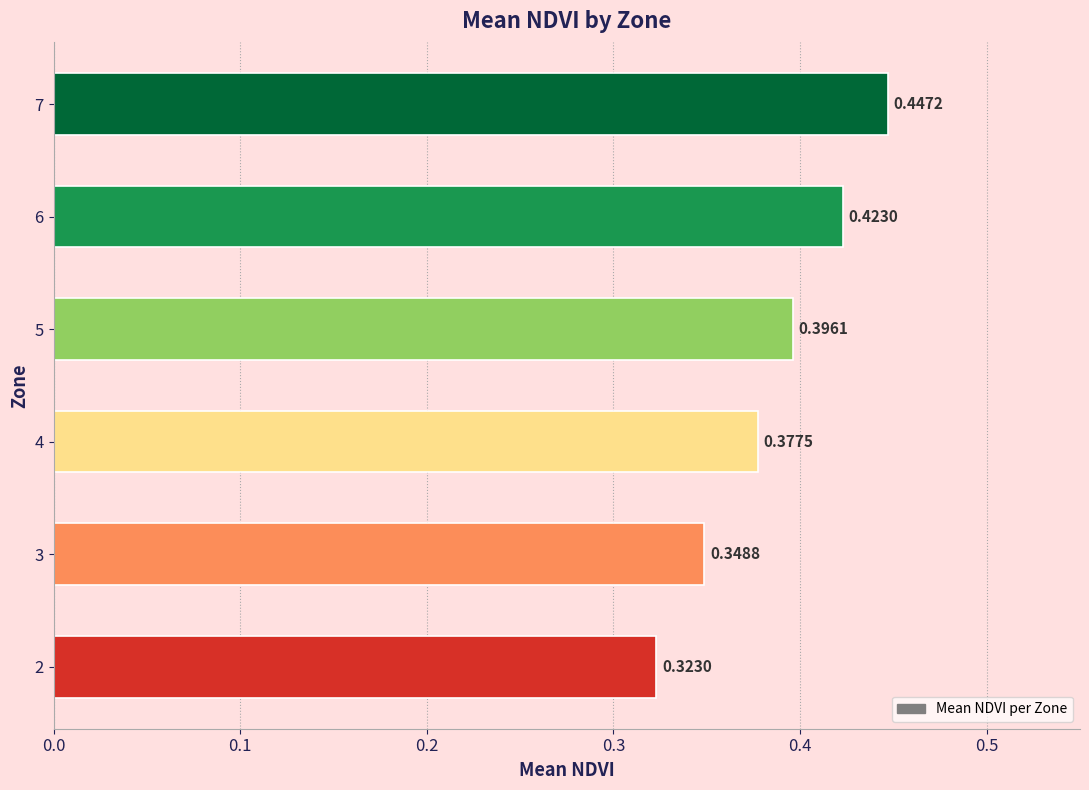

What is the sum of all values?

2.3